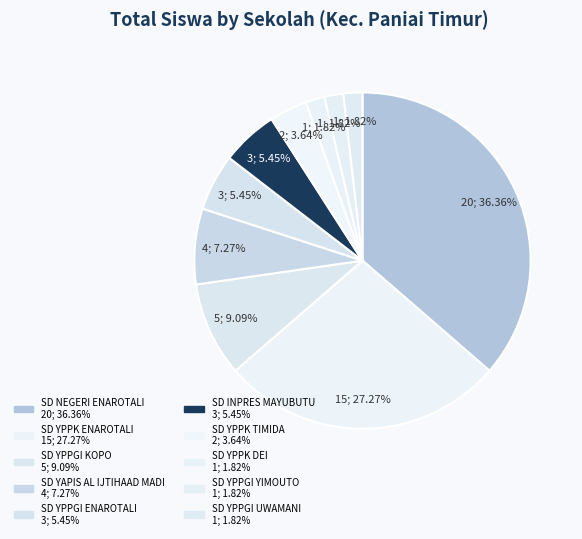

How many slices are in this pie chart?

10